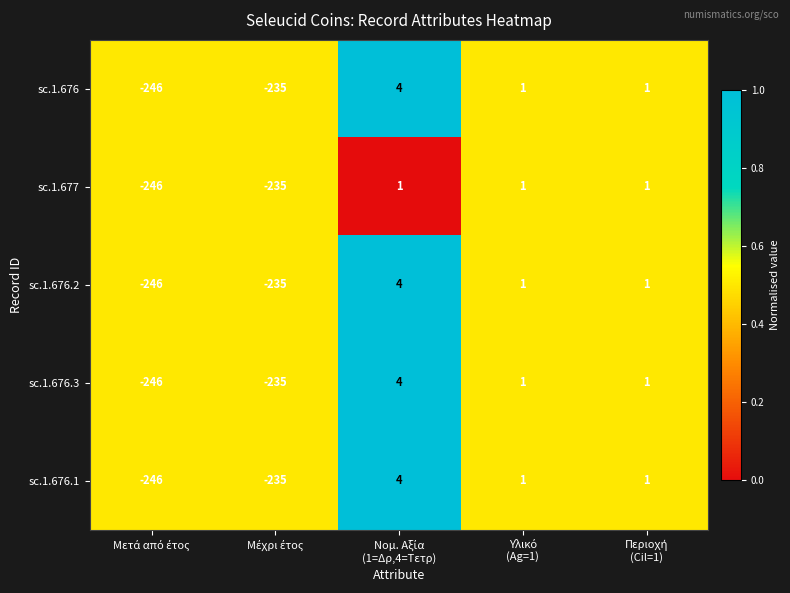

Reading left to right, what are all the values shown in this chart?

sc.1.676: -246	-235	4	1	1
sc.1.677: -246	-235	1	1	1
sc.1.676.2: -246	-235	4	1	1
sc.1.676.3: -246	-235	4	1	1
sc.1.676.1: -246	-235	4	1	1